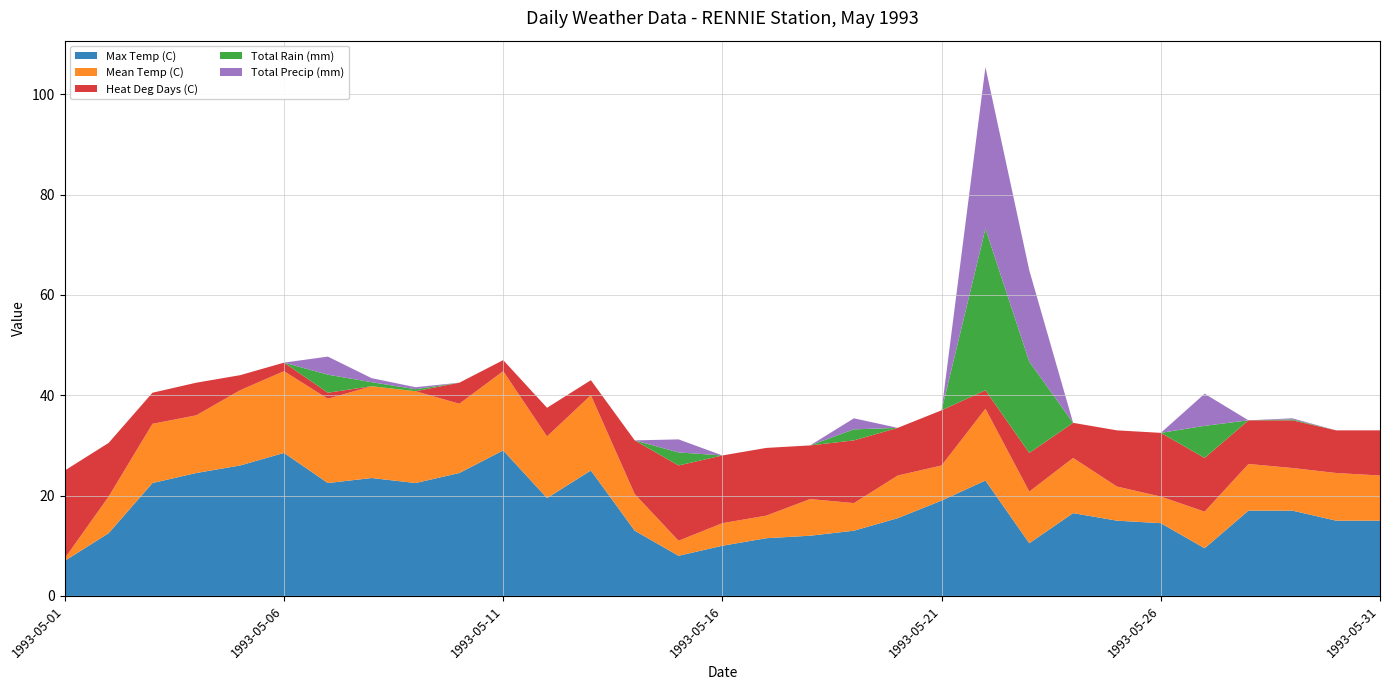

Reading right to left, what are all the values shown in this chart?

Max Temp (C): 1993-05-31=15.0	1993-05-30=15.0	1993-05-29=17.0	1993-05-28=17.0	1993-05-27=9.5	1993-05-26=14.5	1993-05-25=15.0	1993-05-24=16.5	1993-05-23=10.5	1993-05-22=23.0	1993-05-21=19.0	1993-05-20=15.5	1993-05-19=13.0	1993-05-18=12.0	1993-05-17=11.5	1993-05-16=10.0	1993-05-15=8.0	1993-05-14=13.0	1993-05-13=25.0	1993-05-12=19.5	1993-05-11=29.0	1993-05-10=24.5	1993-05-09=22.5	1993-05-08=23.5	1993-05-07=22.5	1993-05-06=28.5	1993-05-05=26.0	1993-05-04=24.5	1993-05-03=22.5	1993-05-02=12.5	1993-05-01=7.0
Mean Temp (C): 1993-05-31=9.0	1993-05-30=9.5	1993-05-29=8.5	1993-05-28=9.3	1993-05-27=7.3	1993-05-26=5.3	1993-05-25=6.8	1993-05-24=11.0	1993-05-23=10.3	1993-05-22=14.3	1993-05-21=7.0	1993-05-20=8.5	1993-05-19=5.5	1993-05-18=7.3	1993-05-17=4.5	1993-05-16=4.5	1993-05-15=3.0	1993-05-14=7.3	1993-05-13=15.0	1993-05-12=12.3	1993-05-11=15.8	1993-05-10=13.8	1993-05-09=18.3	1993-05-08=18.3	1993-05-07=16.8	1993-05-06=16.3	1993-05-05=15.0	1993-05-04=11.5	1993-05-03=11.8	1993-05-02=7.3	1993-05-01=0.5
Heat Deg Days (C): 1993-05-31=9.0	1993-05-30=8.5	1993-05-29=9.5	1993-05-28=8.7	1993-05-27=10.7	1993-05-26=12.7	1993-05-25=11.2	1993-05-24=7.0	1993-05-23=7.7	1993-05-22=3.7	1993-05-21=11.0	1993-05-20=9.5	1993-05-19=12.5	1993-05-18=10.7	1993-05-17=13.5	1993-05-16=13.5	1993-05-15=15.0	1993-05-14=10.7	1993-05-13=3.0	1993-05-12=5.7	1993-05-11=2.2	1993-05-10=4.2	1993-05-09=0.0	1993-05-08=0.0	1993-05-07=1.2	1993-05-06=1.7	1993-05-05=3.0	1993-05-04=6.5	1993-05-03=6.2	1993-05-02=10.7	1993-05-01=17.5
Total Rain (mm): 1993-05-31=0.0	1993-05-30=0.0	1993-05-29=0.2	1993-05-28=0.0	1993-05-27=6.4	1993-05-26=0.0	1993-05-25=0.0	1993-05-24=0.0	1993-05-23=18.2	1993-05-22=32.2	1993-05-21=0.0	1993-05-20=0.0	1993-05-19=2.2	1993-05-18=0.0	1993-05-17=0.0	1993-05-16=0.0	1993-05-15=2.6	1993-05-14=0.0	1993-05-13=0.0	1993-05-12=0.0	1993-05-11=0.0	1993-05-10=0.0	1993-05-09=0.4	1993-05-08=0.8	1993-05-07=3.6	1993-05-06=0.0	1993-05-05=0.0	1993-05-04=0.0	1993-05-03=0.0	1993-05-02=0.0	1993-05-01=0.0
Total Precip (mm): 1993-05-31=0.0	1993-05-30=0.0	1993-05-29=0.2	1993-05-28=0.0	1993-05-27=6.4	1993-05-26=0.0	1993-05-25=0.0	1993-05-24=0.0	1993-05-23=18.2	1993-05-22=32.2	1993-05-21=0.0	1993-05-20=0.0	1993-05-19=2.2	1993-05-18=0.0	1993-05-17=0.0	1993-05-16=0.0	1993-05-15=2.6	1993-05-14=0.0	1993-05-13=0.0	1993-05-12=0.0	1993-05-11=0.0	1993-05-10=0.0	1993-05-09=0.4	1993-05-08=0.8	1993-05-07=3.6	1993-05-06=0.0	1993-05-05=0.0	1993-05-04=0.0	1993-05-03=0.0	1993-05-02=0.0	1993-05-01=0.0